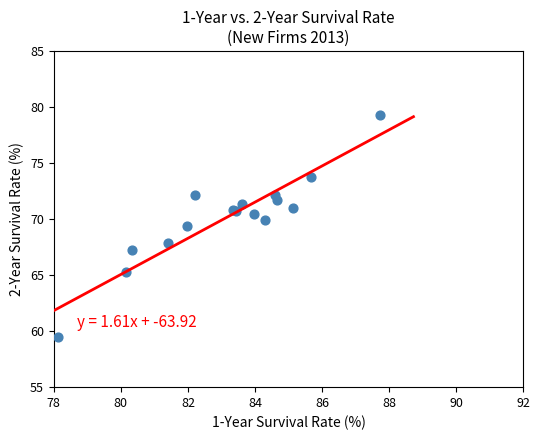

What Y value in the scatter plot is closest to 69?

69.4